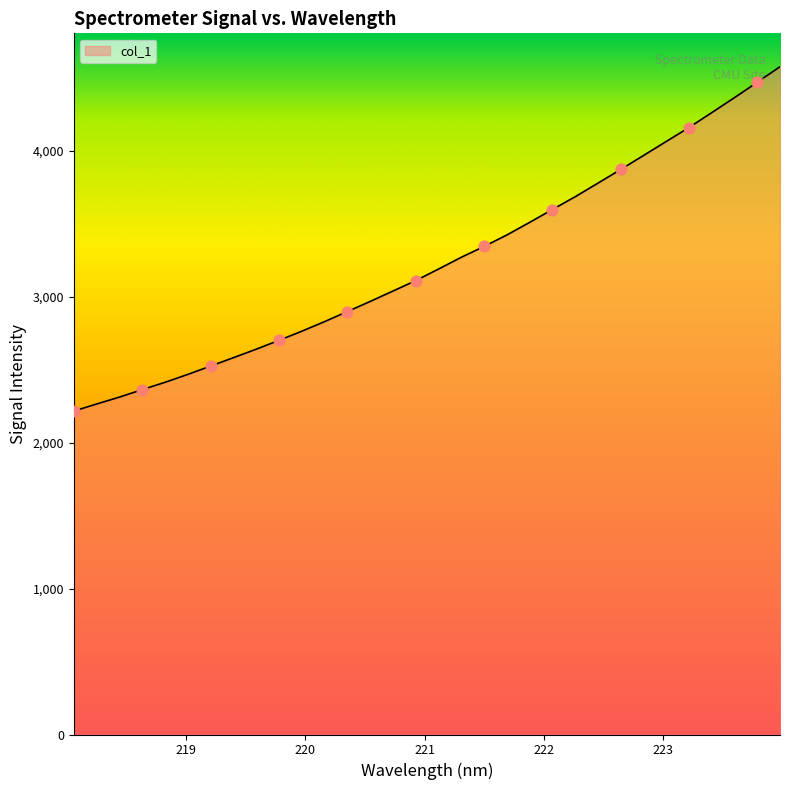

What is the difference between the maximum and minimum values?

2360.6